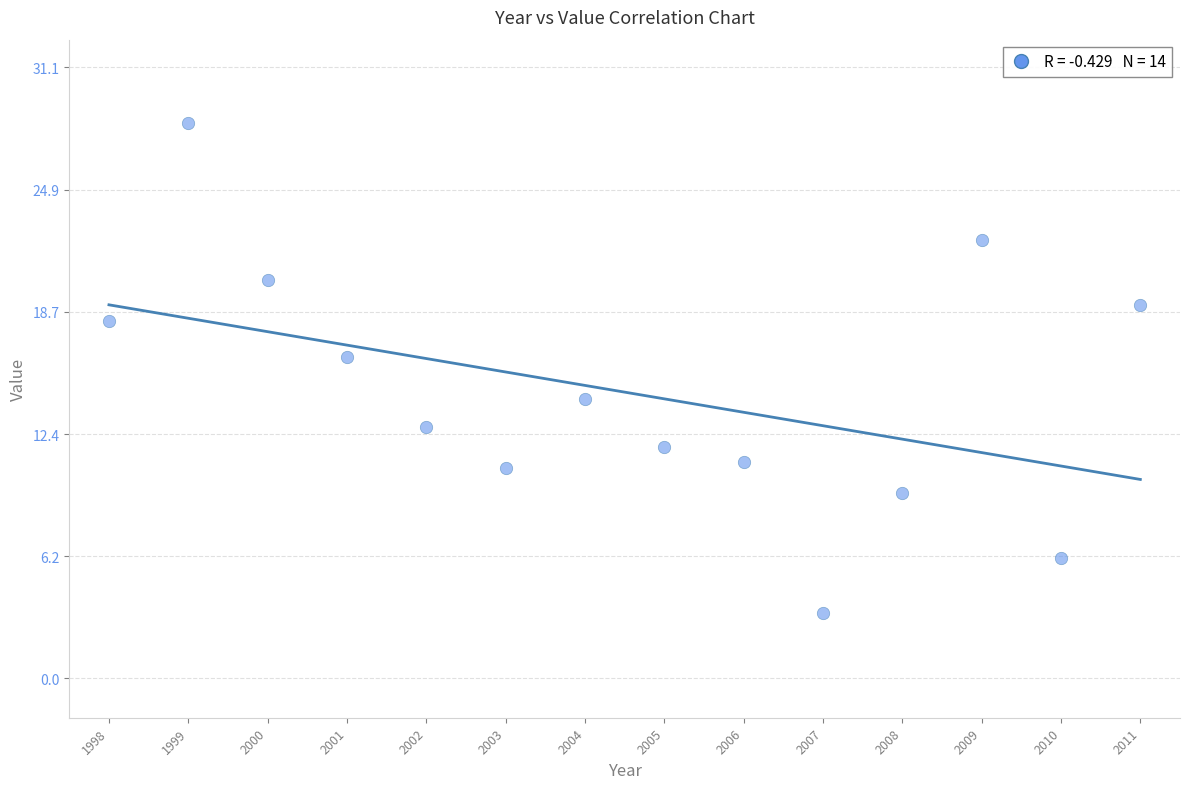

What Y value in the scatter plot is closest to 15?

14.2